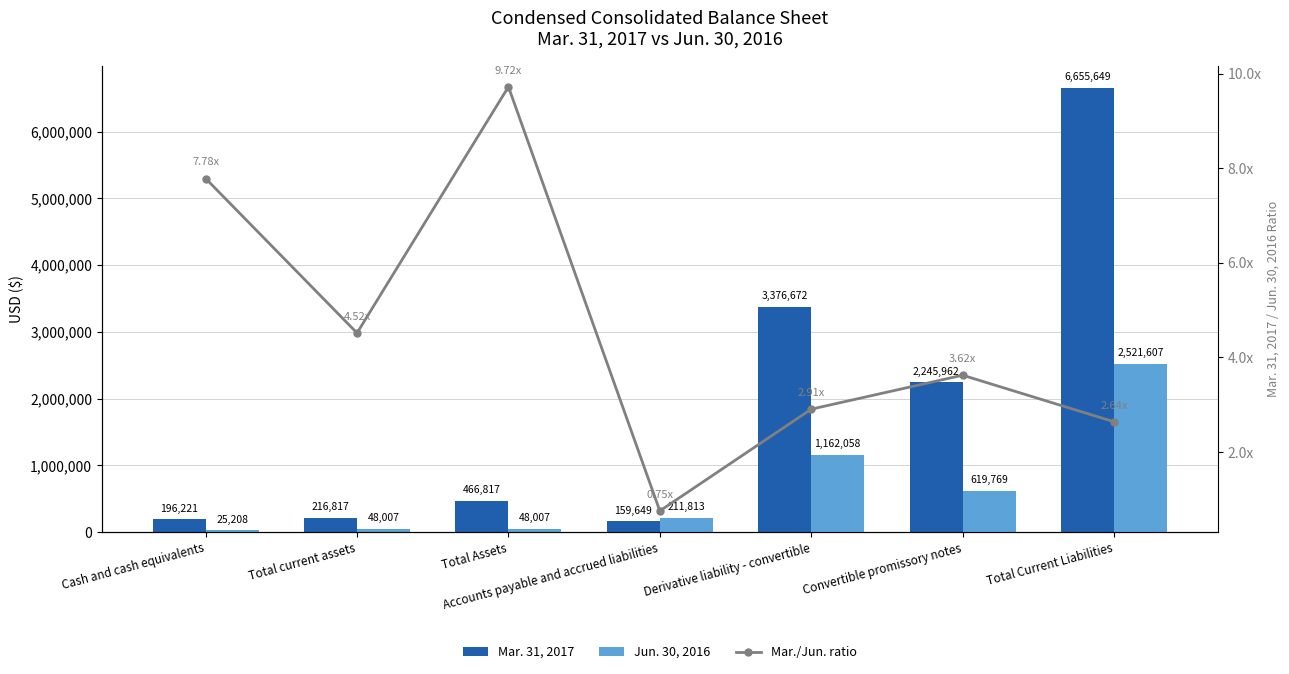

List the series in order of their peak value, lowest first.

Mar./Jun. ratio, Jun. 30, 2016, Mar. 31, 2017